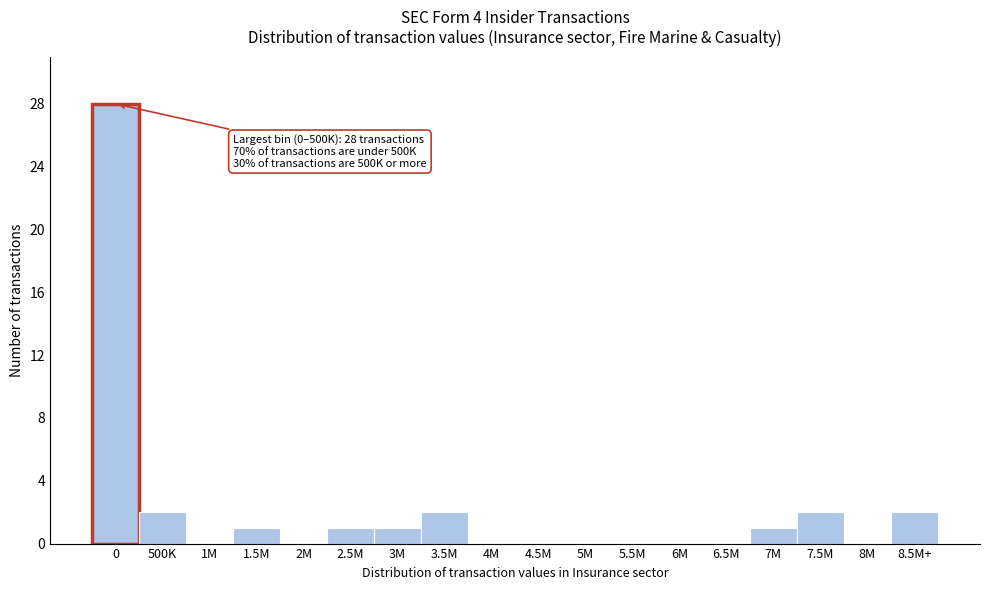

Reading left to right, what are all the values shown in this chart?

0=28	500K=2	1M=0	1.5M=1	2M=0	2.5M=1	3M=1	3.5M=2	4M=0	4.5M=0	5M=0	5.5M=0	6M=0	6.5M=0	7M=1	7.5M=2	8M=0	8.5M+=2